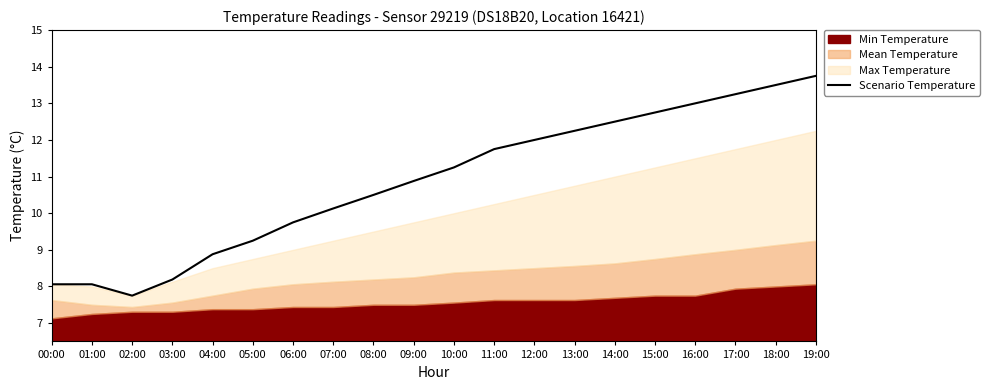

The value of Scenario Temperature at 00:00 is 13.5. True or false?

False